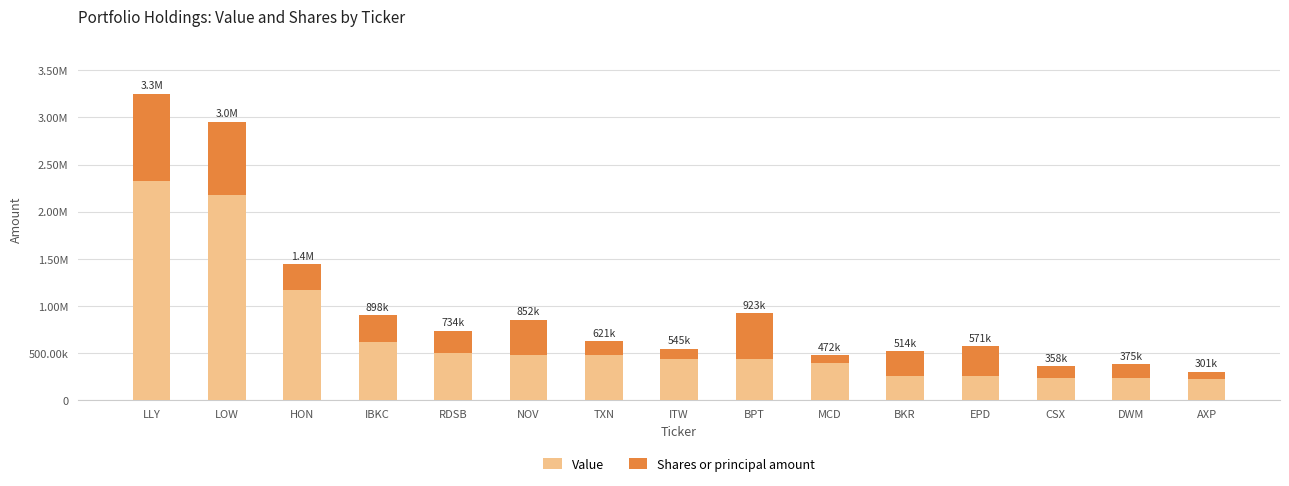

Read the Value value at EPD.

256000.0